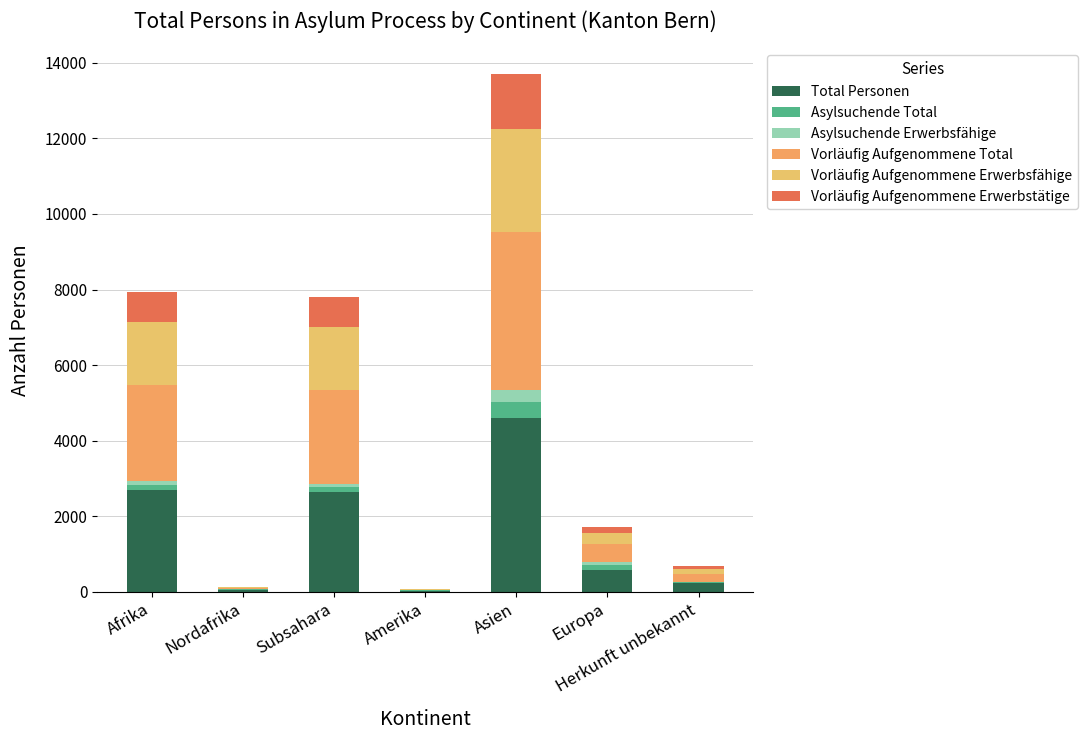

At which category is the sum across all series the highest?

Asien